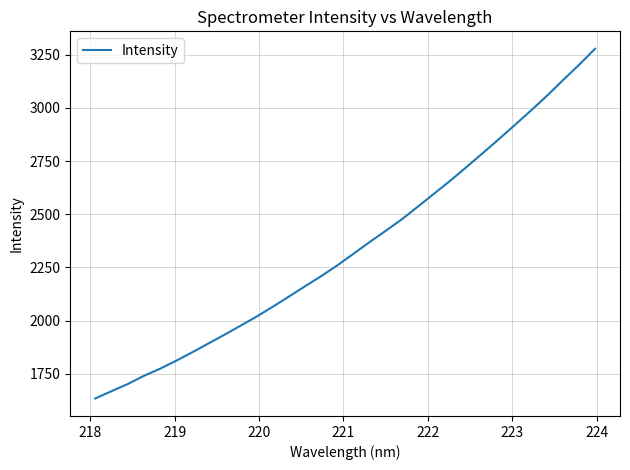

Does the chart display data point markers on the line(s)?

No